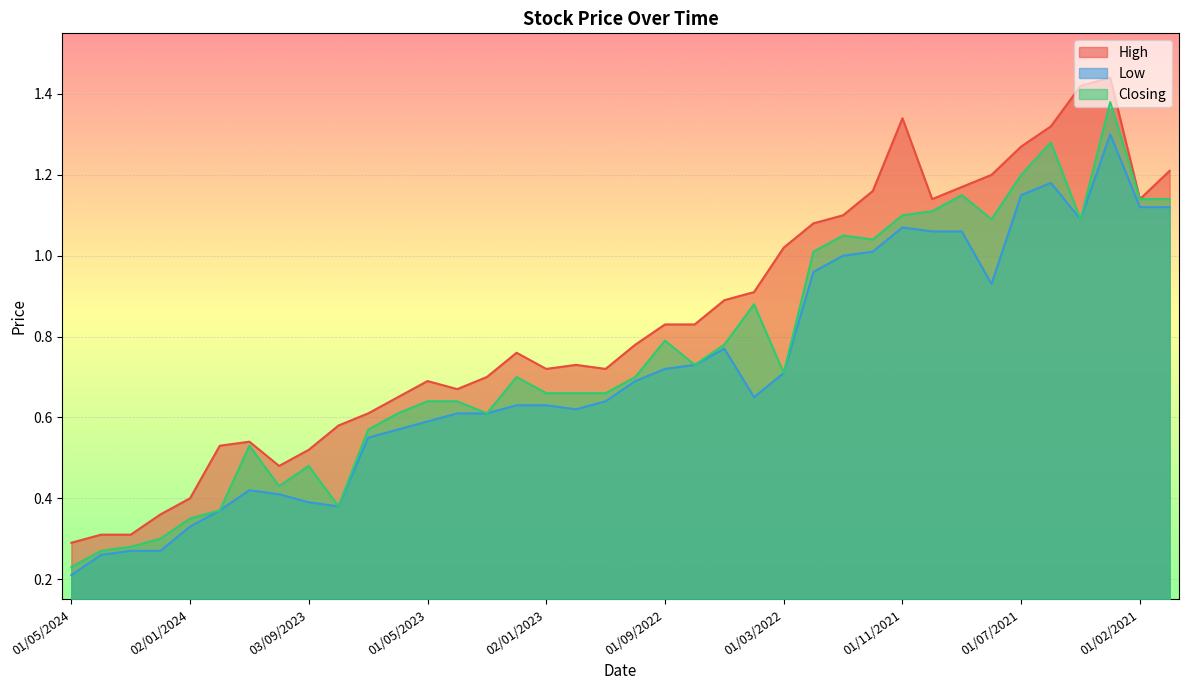

How many distinct data groups are displayed?

3